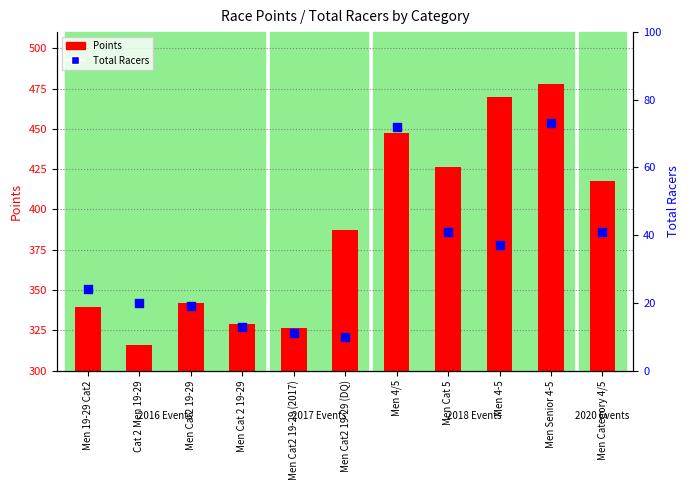

Which series has the widest spread of Y values?

Points